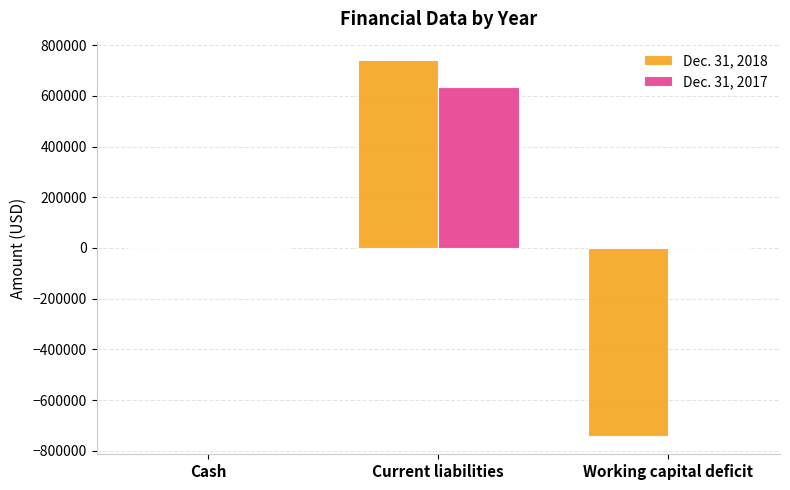

What is the highest value of the Dec. 31, 2017 series?

634702